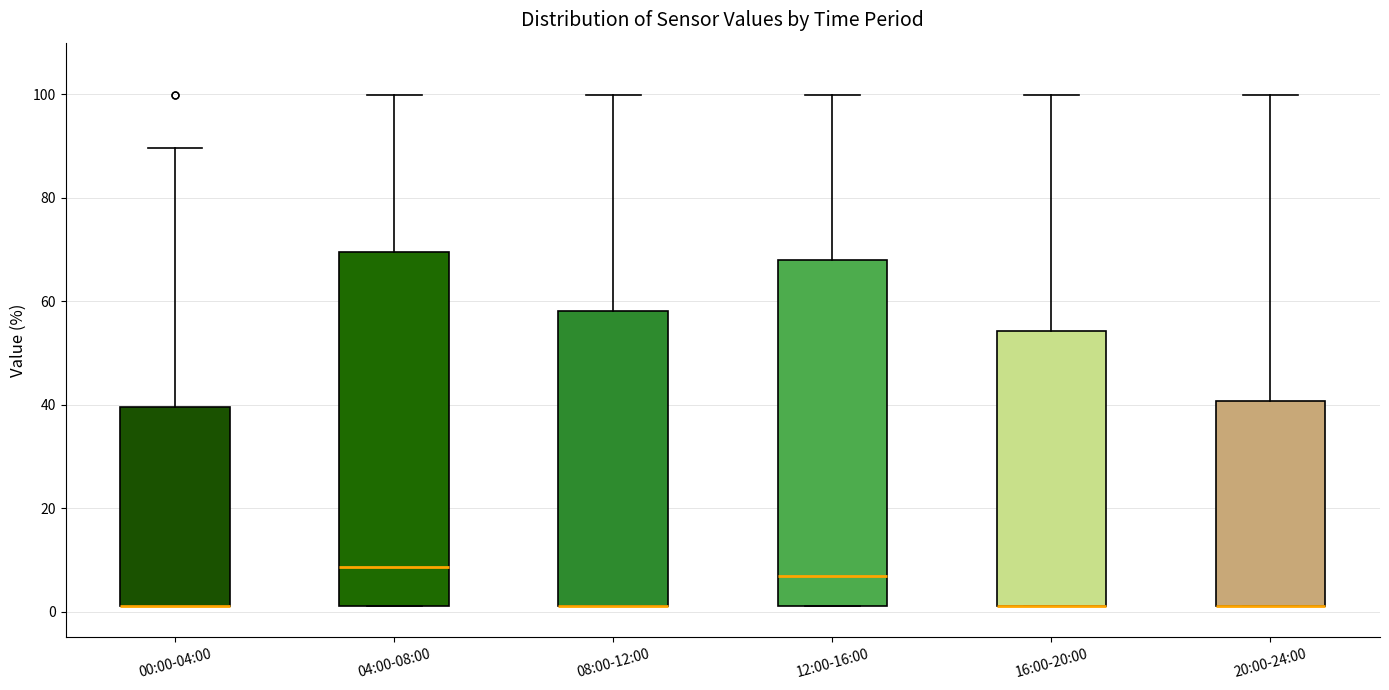

Reading left to right, transcribe this box plot: for each box, give where its median line is, the range the box spans, and where its two whiskers end, as read against the y-axis. The values are not printed on the chart, so give them approximately, as read against the axis.

00:00-04:00: median 2 (drawn on the box's lower edge), box 2 to 40, whiskers 2 to 90
04:00-08:00: median 8, box 2 to 70, whiskers 2 to 100
08:00-12:00: median 2 (drawn on the box's lower edge), box 2 to 58, whiskers 2 to 100
12:00-16:00: median 6, box 2 to 68, whiskers 2 to 100
16:00-20:00: median 2 (drawn on the box's lower edge), box 2 to 54, whiskers 2 to 100
20:00-24:00: median 2 (drawn on the box's lower edge), box 2 to 40, whiskers 2 to 100